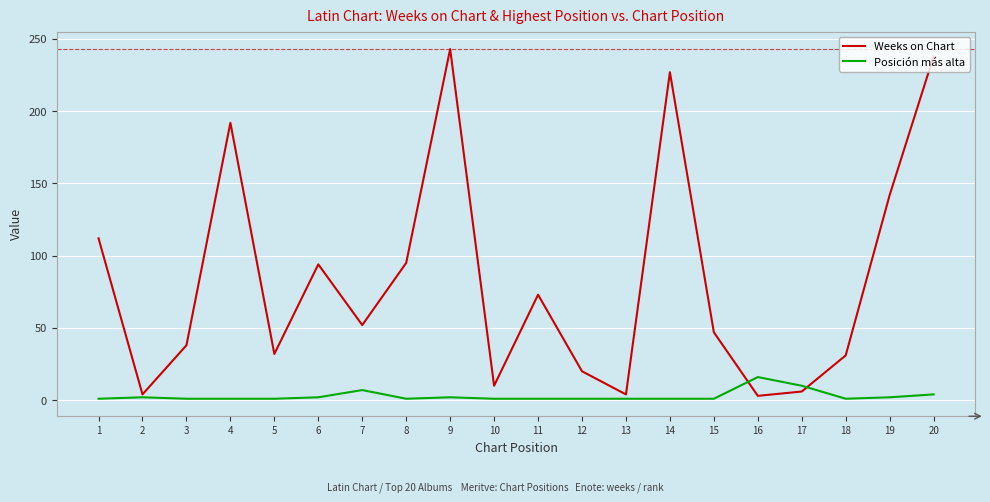

Which series has the widest spread of values?

Weeks on Chart